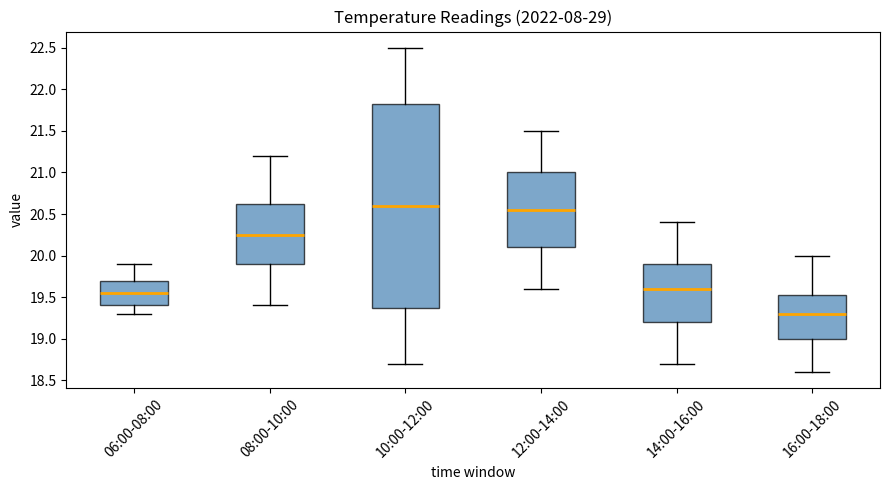

Where does the median line of the box for 06:00-08:00 sit on the y-axis? The values are not printed on the chart, so give them approximately, as read against the axis.

19.55